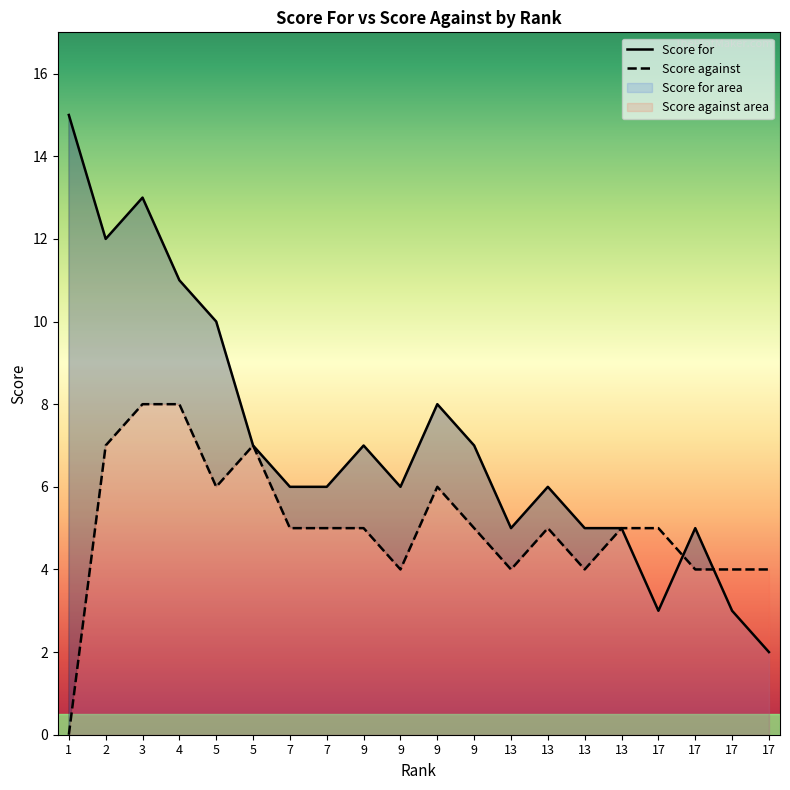

True or false: Score against and Score for intersect in this chart.

True